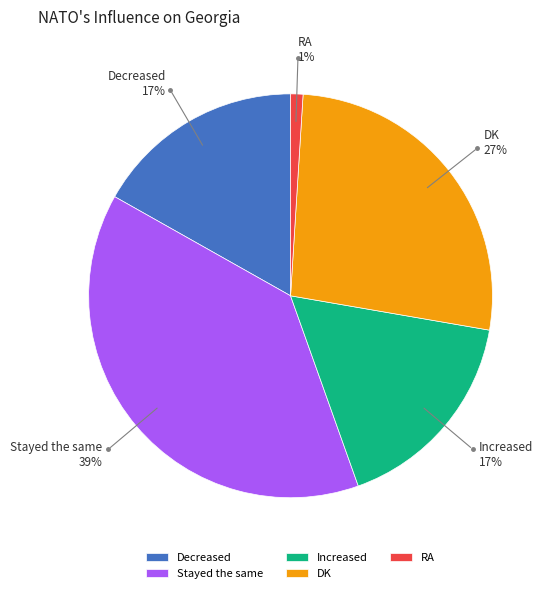

To the nearest percent, what is the combined percentage of DK and Decreased?

44%